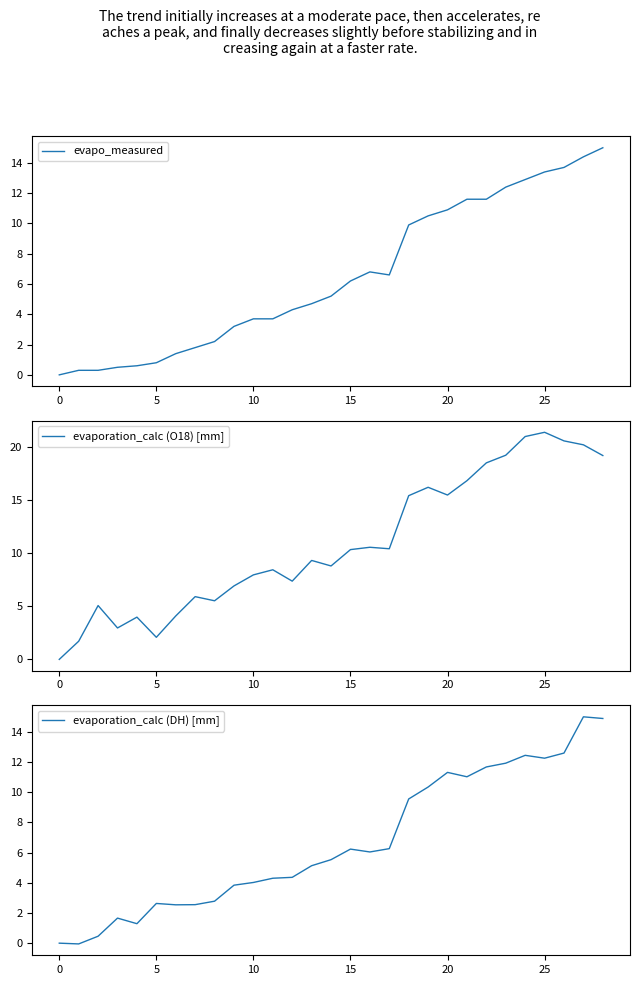

How many distinct data groups are displayed?

3